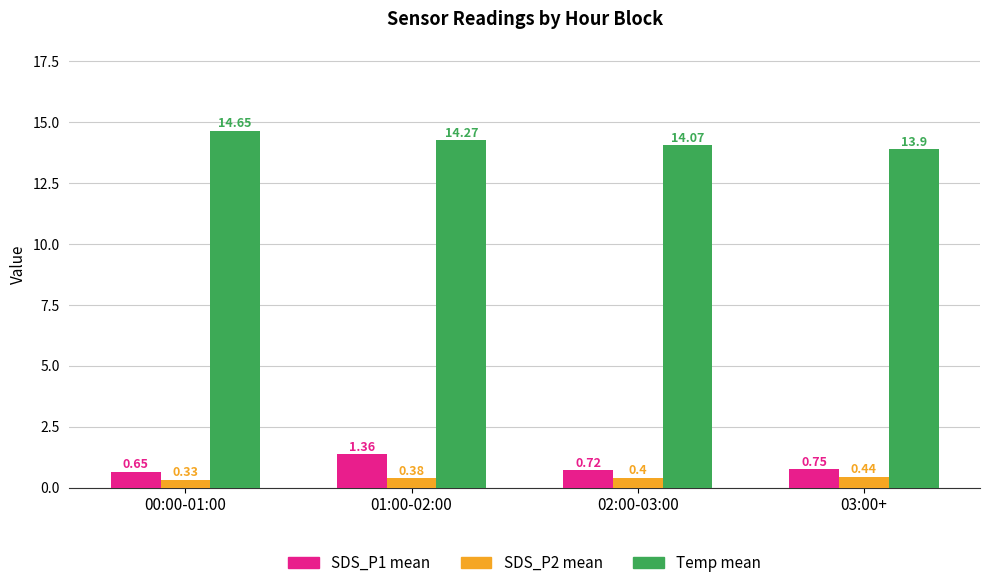

What is the sum of the Temp mean values at 00:00-01:00 and 03:00+?

28.6